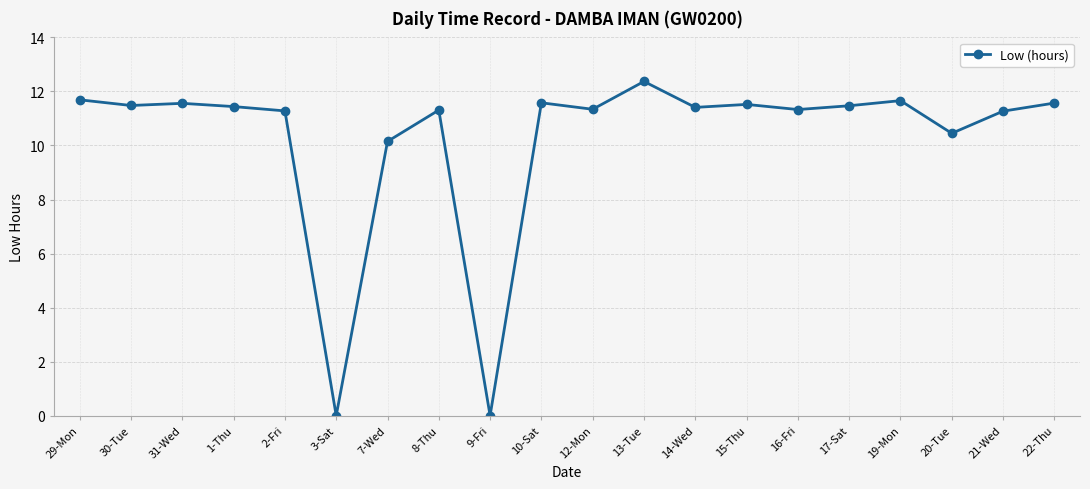

What is the greatest value displayed?

12.4